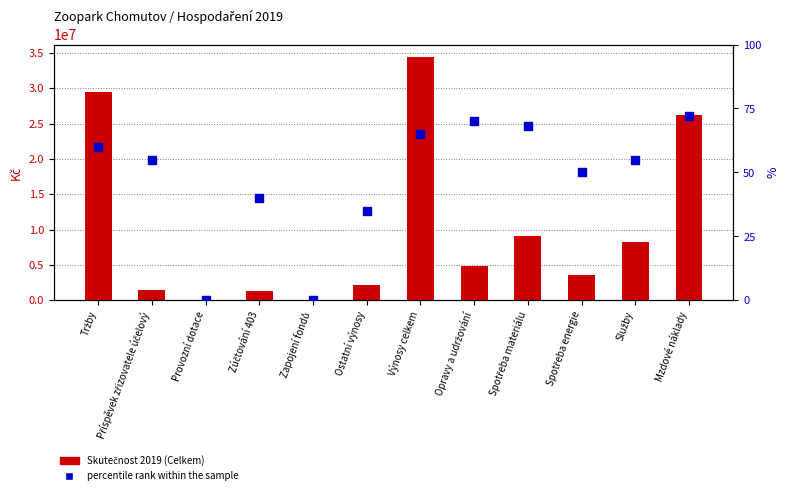

Which series has the largest total across all categories?

Skutečnost 2019 (Celkem)